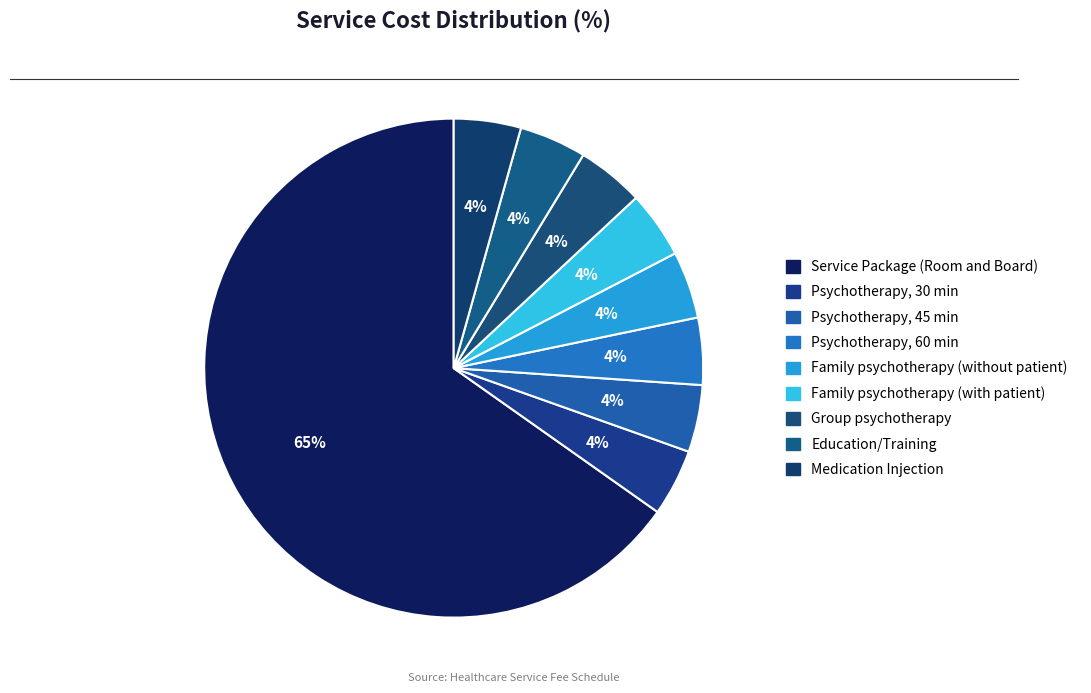

To the nearest percent, what percentage of the pie is Psychotherapy, 60 min?

4%